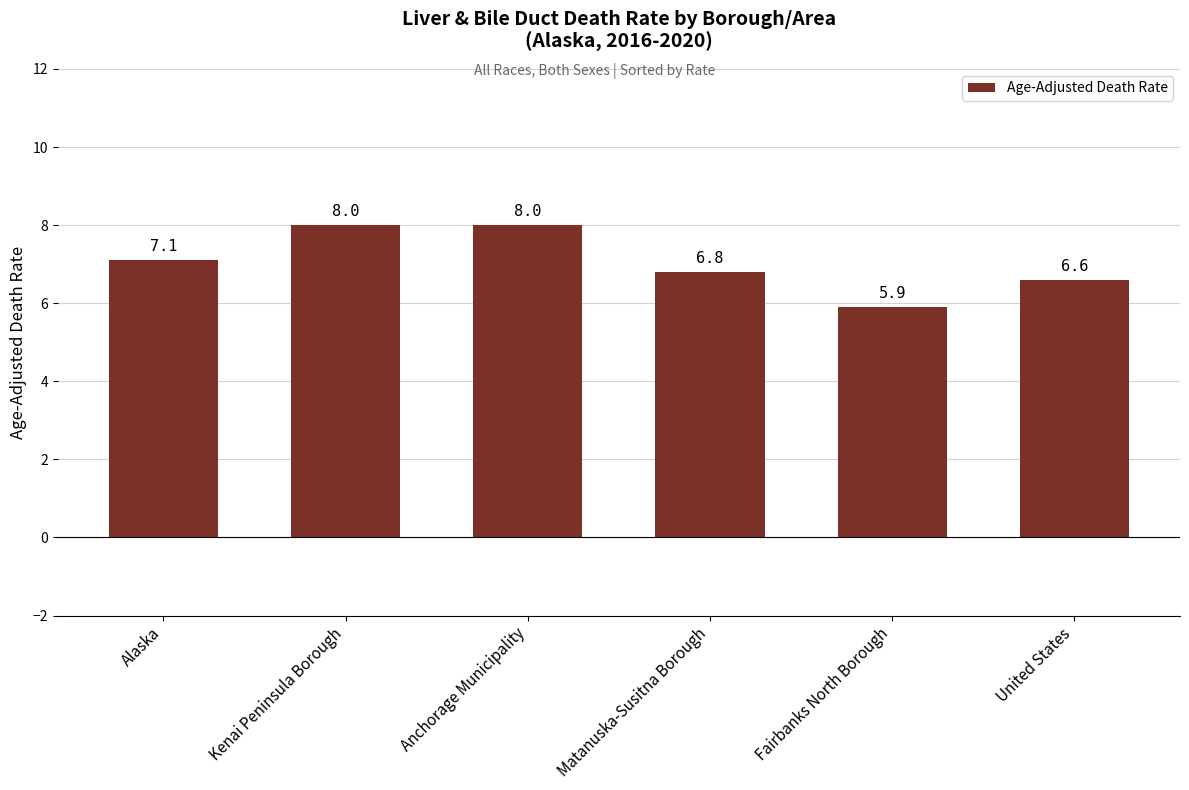

What is the minimum value shown in the chart?

5.9